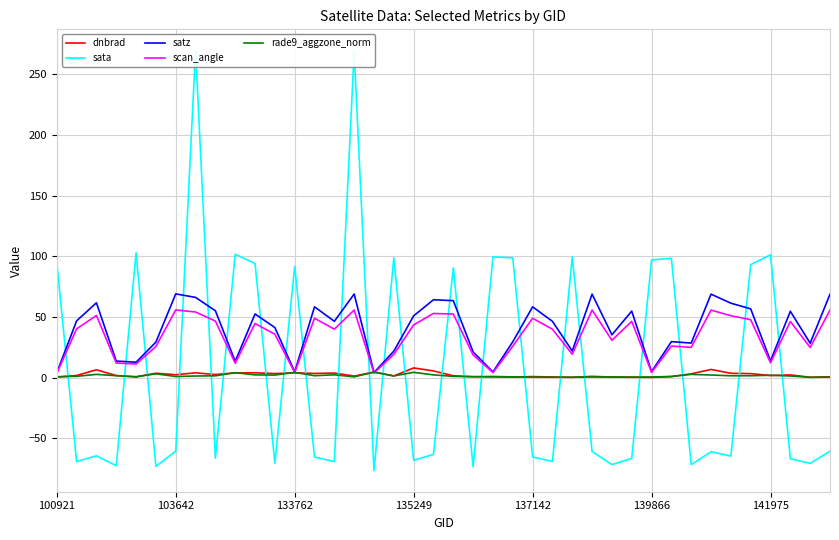

What is the maximum value for scan_angle?

55.8